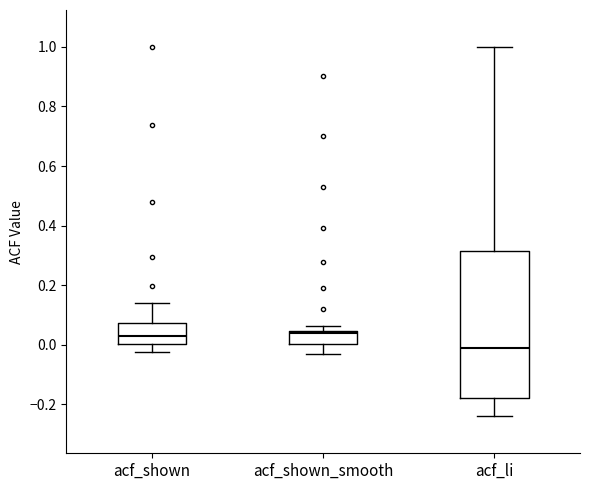

Reading left to right, read every box against the y-axis: the position of its median line, the range the box covers, and the ends of its whiskers. The values are not printed on the chart, so give them approximately, as read against the axis.

acf_shown: median 0.02, box 0.00 to 0.08, whiskers -0.02 to 0.14
acf_shown_smooth: median 0.04 (just below the box's upper edge), box 0.00 to 0.04, whiskers -0.04 to 0.06
acf_li: median -0.02, box -0.18 to 0.32, whiskers -0.24 to 1.00